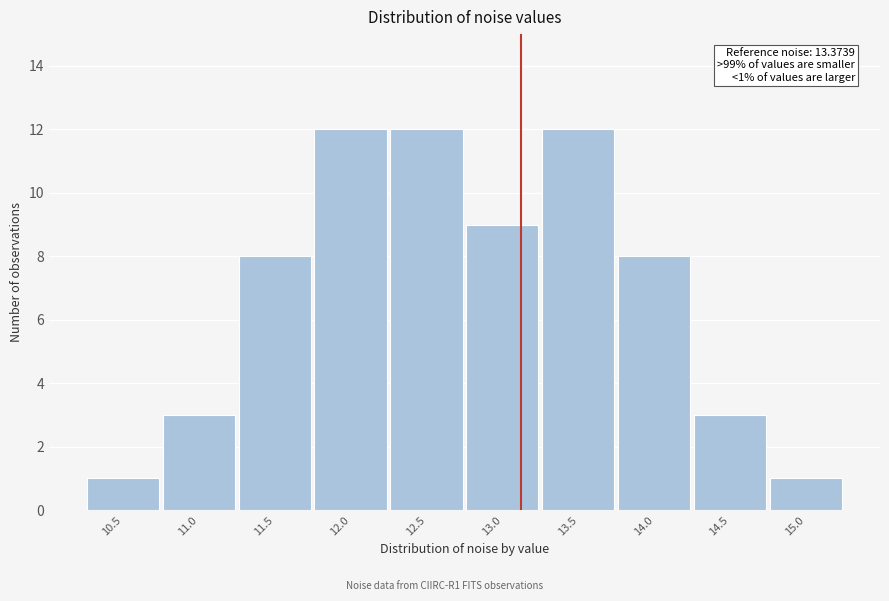

Reading left to right, extract all data points from this chart.

10.5=1	11.0=3	11.5=8	12.0=12	12.5=12	13.0=9	13.5=12	14.0=8	14.5=3	15.0=1